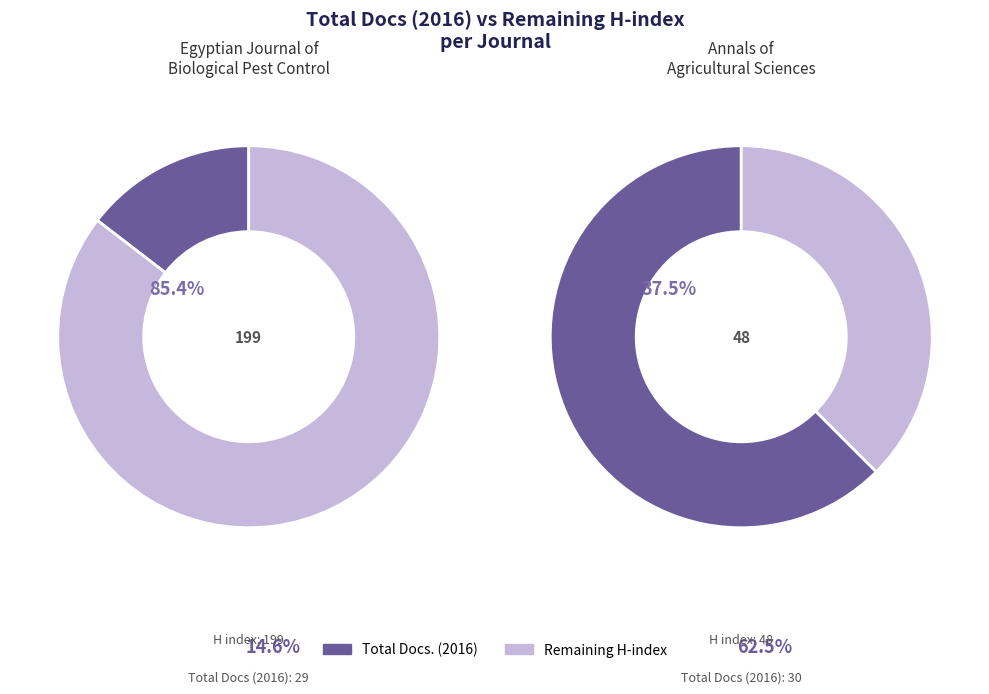

How many slices are in this pie chart?

2